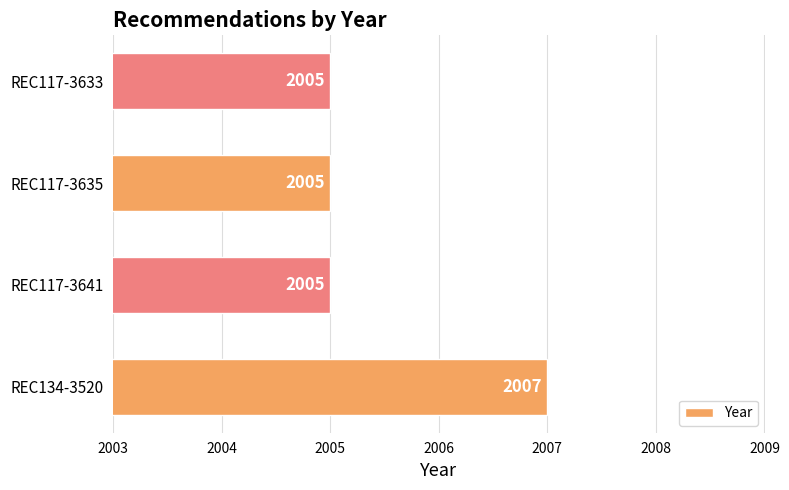

What is the difference between the maximum and minimum values?

2